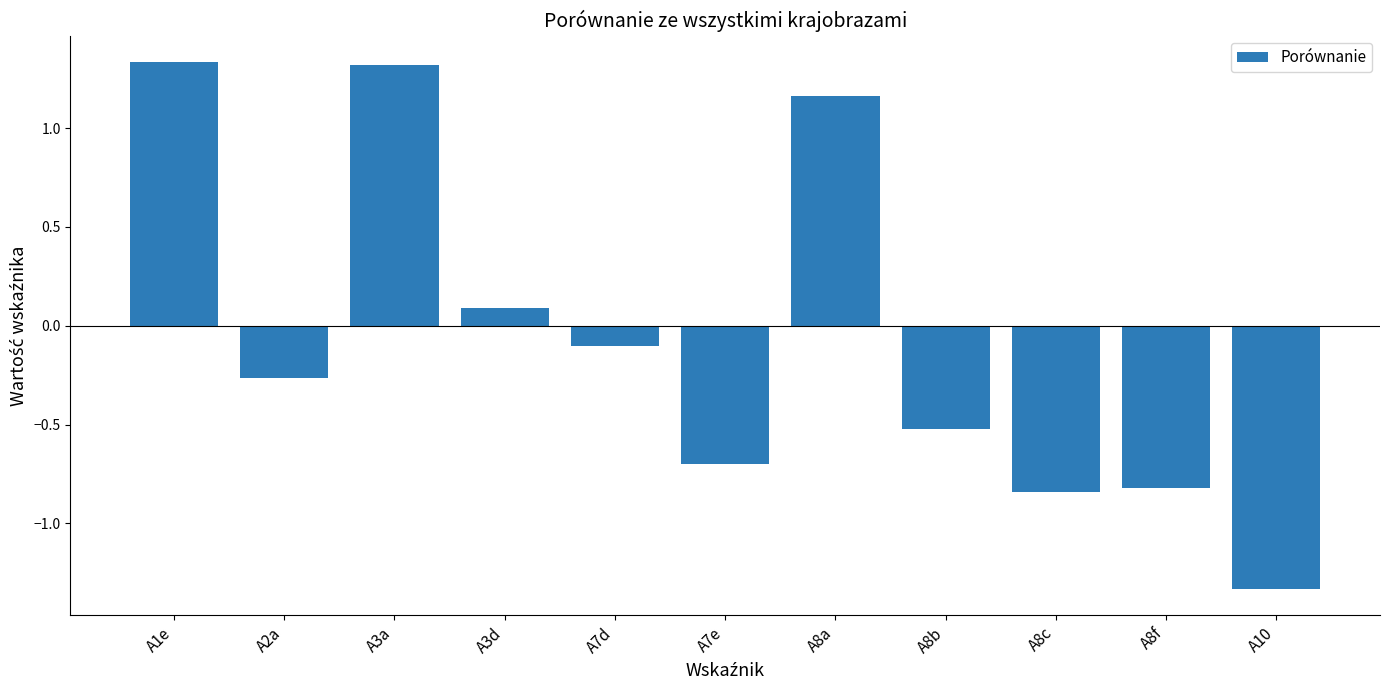

How many distinct data groups are displayed?

1